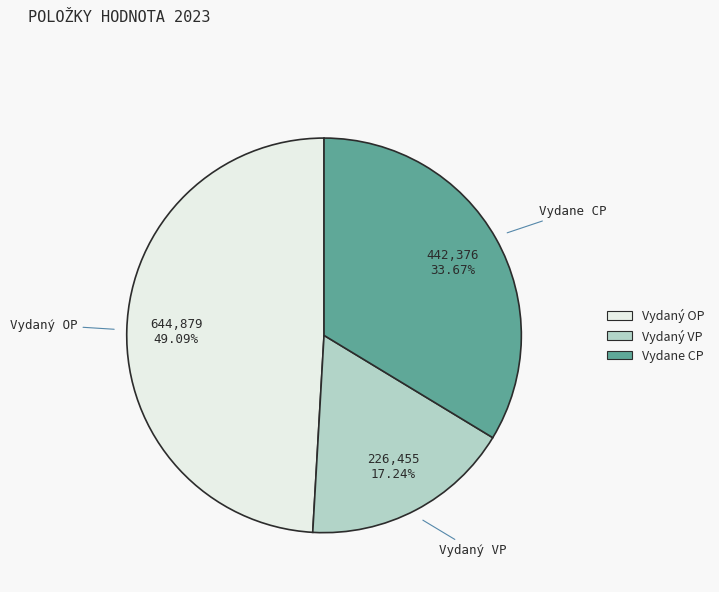

Is there a majority slice in this chart?

No